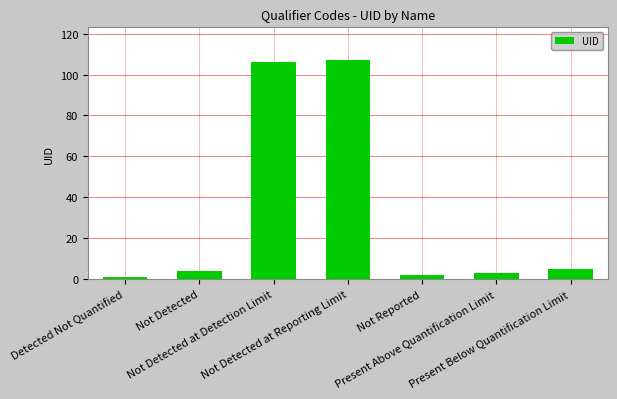

Rank the categories by value from lowest to highest.

Detected Not Quantified, Not Reported, Present Above Quantification Limit, Not Detected, Present Below Quantification Limit, Not Detected at Detection Limit, Not Detected at Reporting Limit